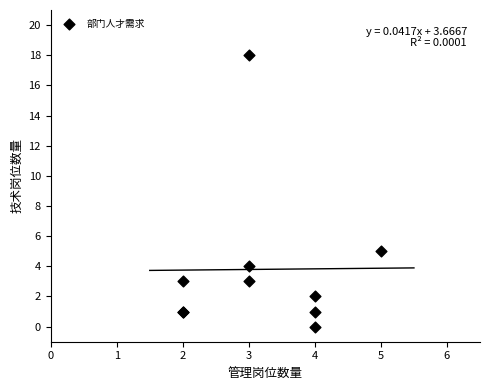

What Y value in the scatter plot is closest to 9?

5